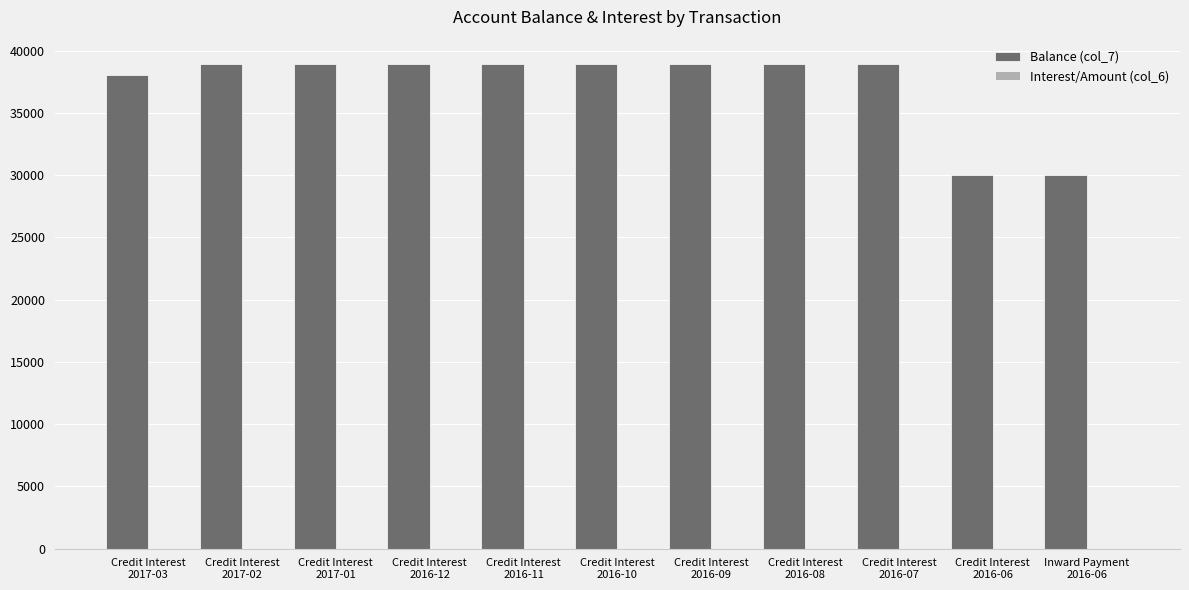

What is the difference between the Balance (col_7) values at Credit Interest
2016-12 and Credit Interest
2016-07?

20.2